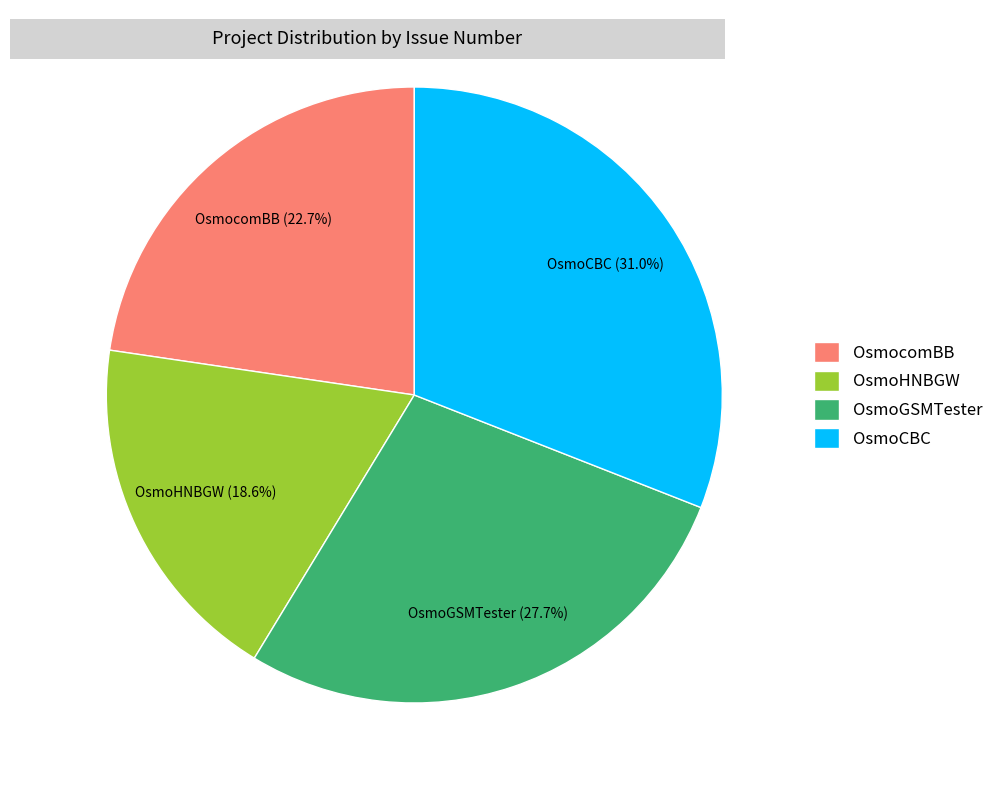

Between OsmocomBB and OsmoCBC, which is larger?

OsmoCBC